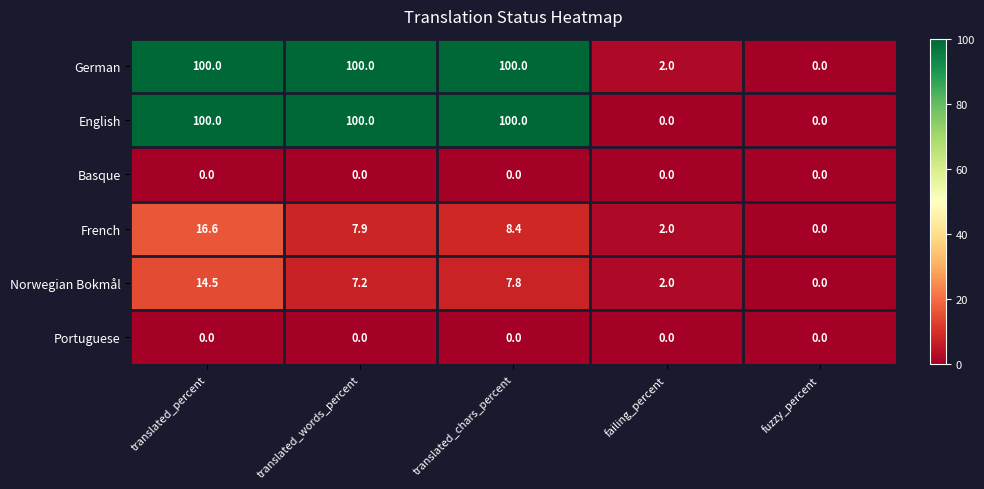

Which series changed the most between translated_percent and translated_chars_percent?

French